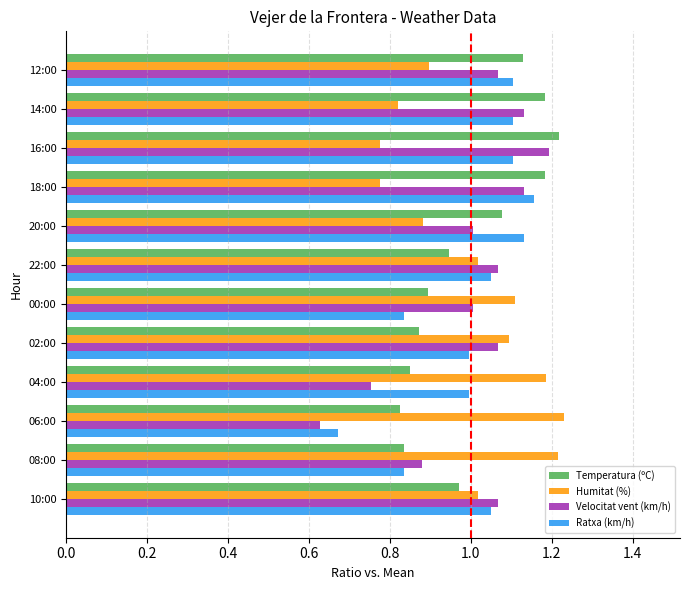

What is the sum of all Humitat (%) values?

12.0